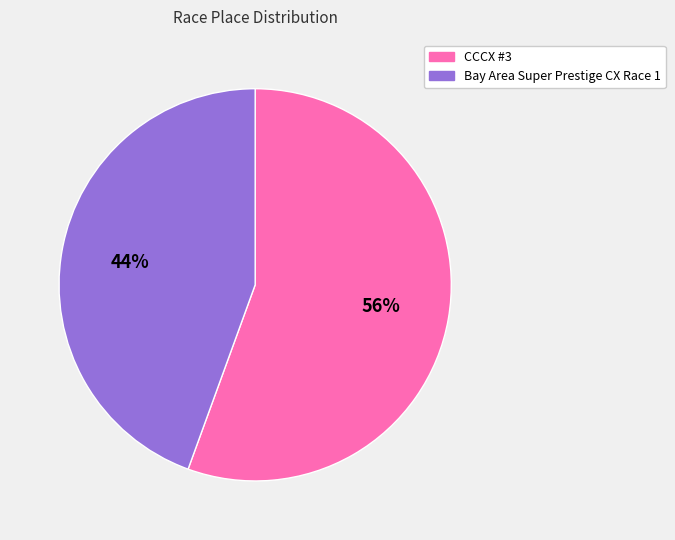

Combined, do Bay Area Super Prestige CX Race 1 and CCCX #3 account for over 50%?

Yes